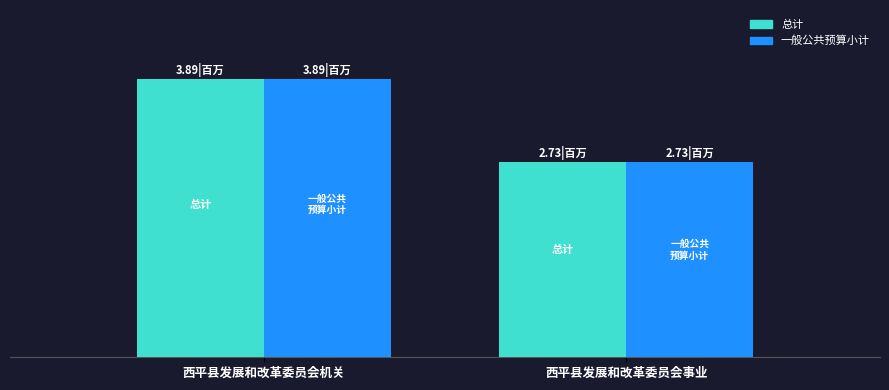

What is the label of the 1st bar from the right?

西平县发展和改革委员会事业